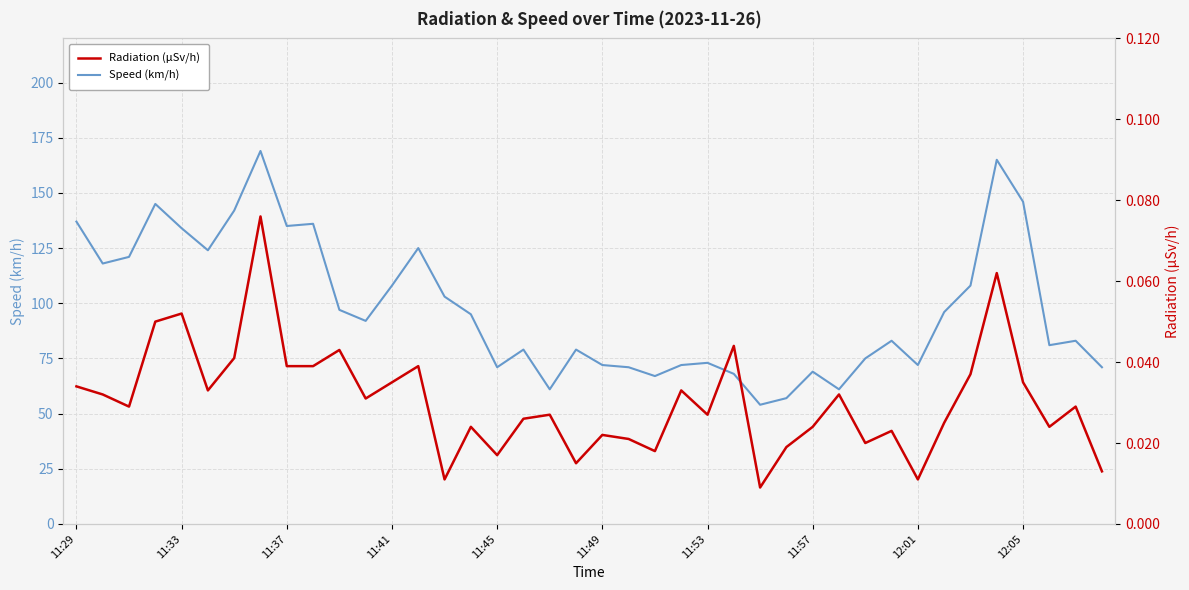

What are all the series names shown in the legend?

Speed (km/h), Radiation (μSv/h)